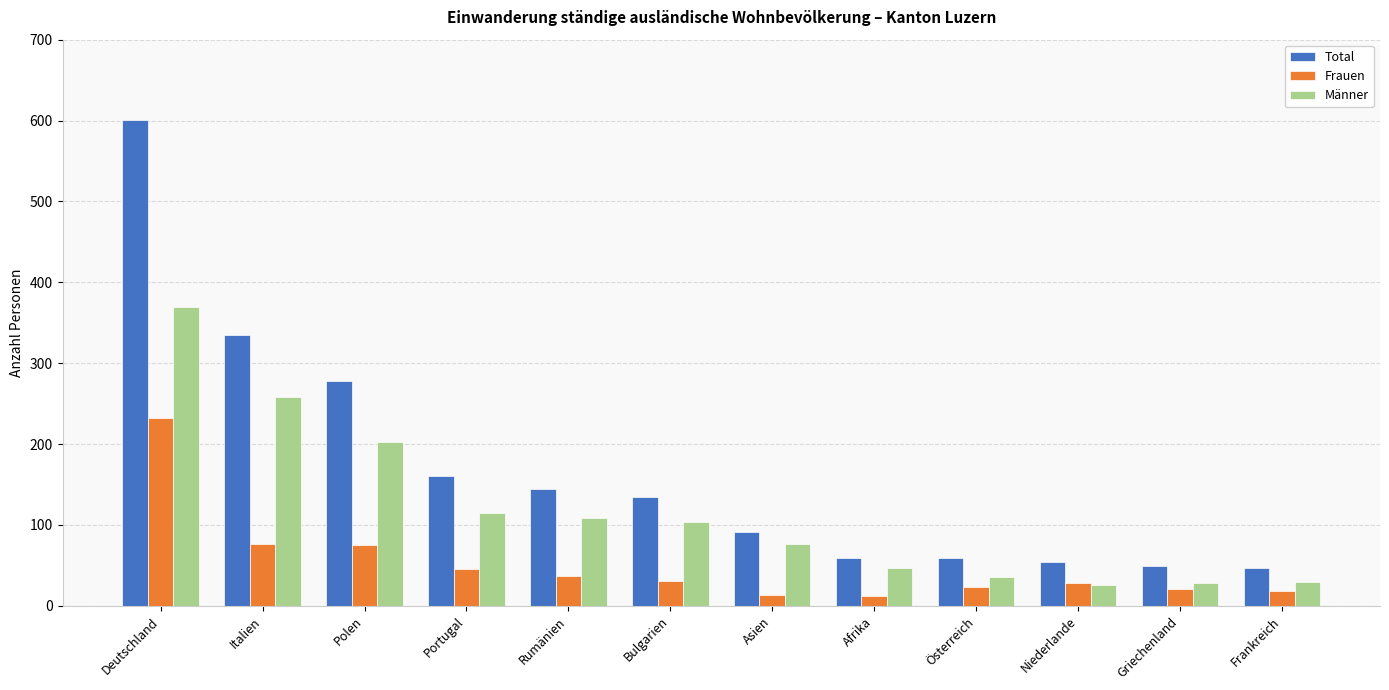

True or false: Männer has a value of 77 at Asien.

True